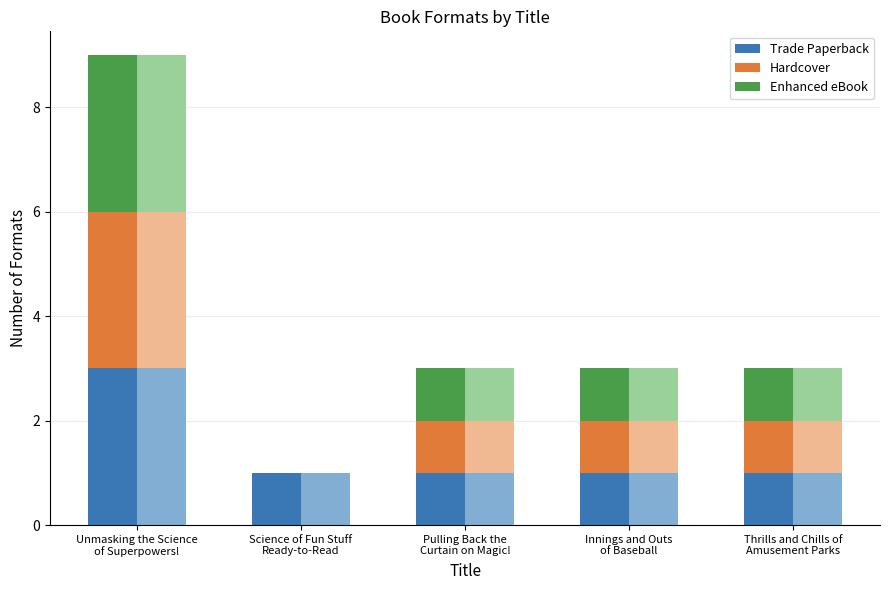

What is the label of the 3rd bar from the right?

Pulling Back the
Curtain on Magic!